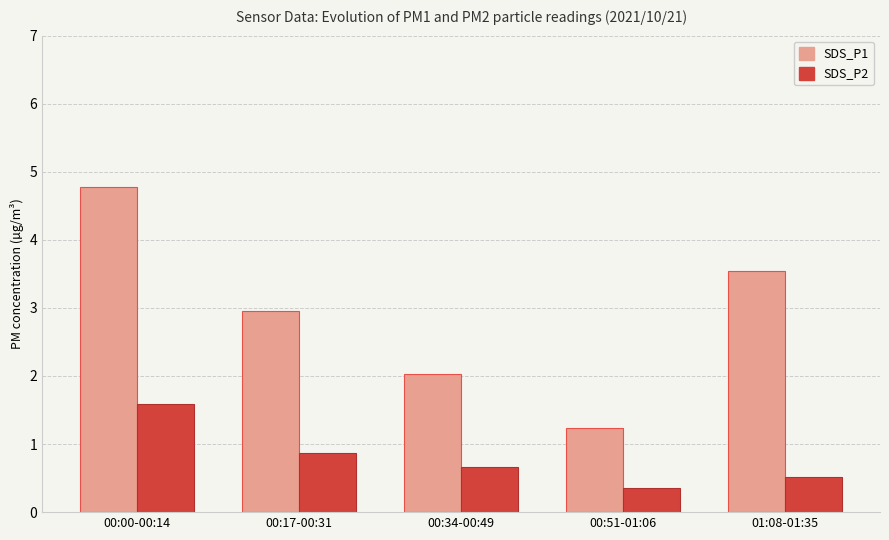

What is the average value of the SDS_P1 series?

2.9